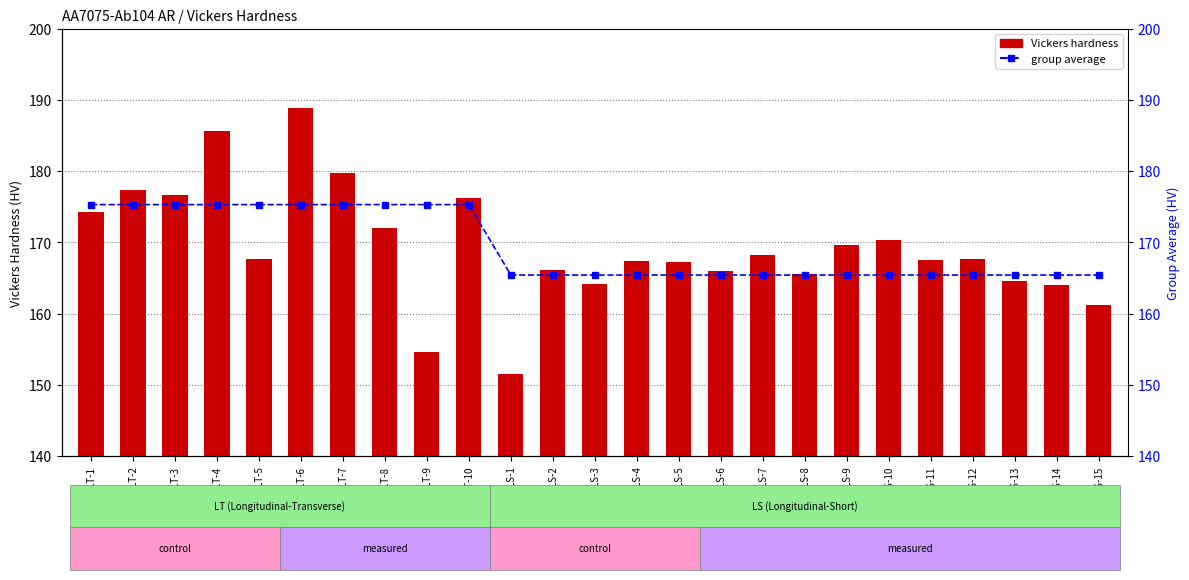

What is the label of the 7th bar from the right?

LS-9